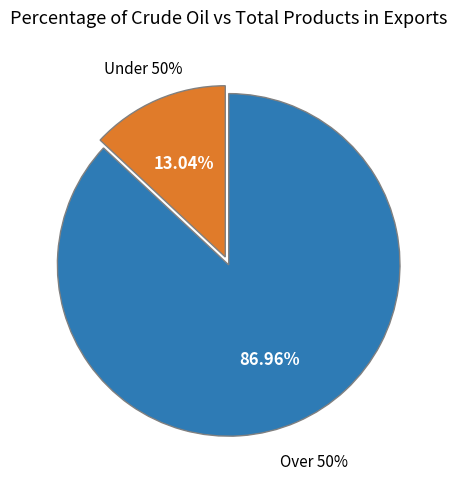

What is the ratio of the value at Crude Oil to the value at Total Products?

0.1